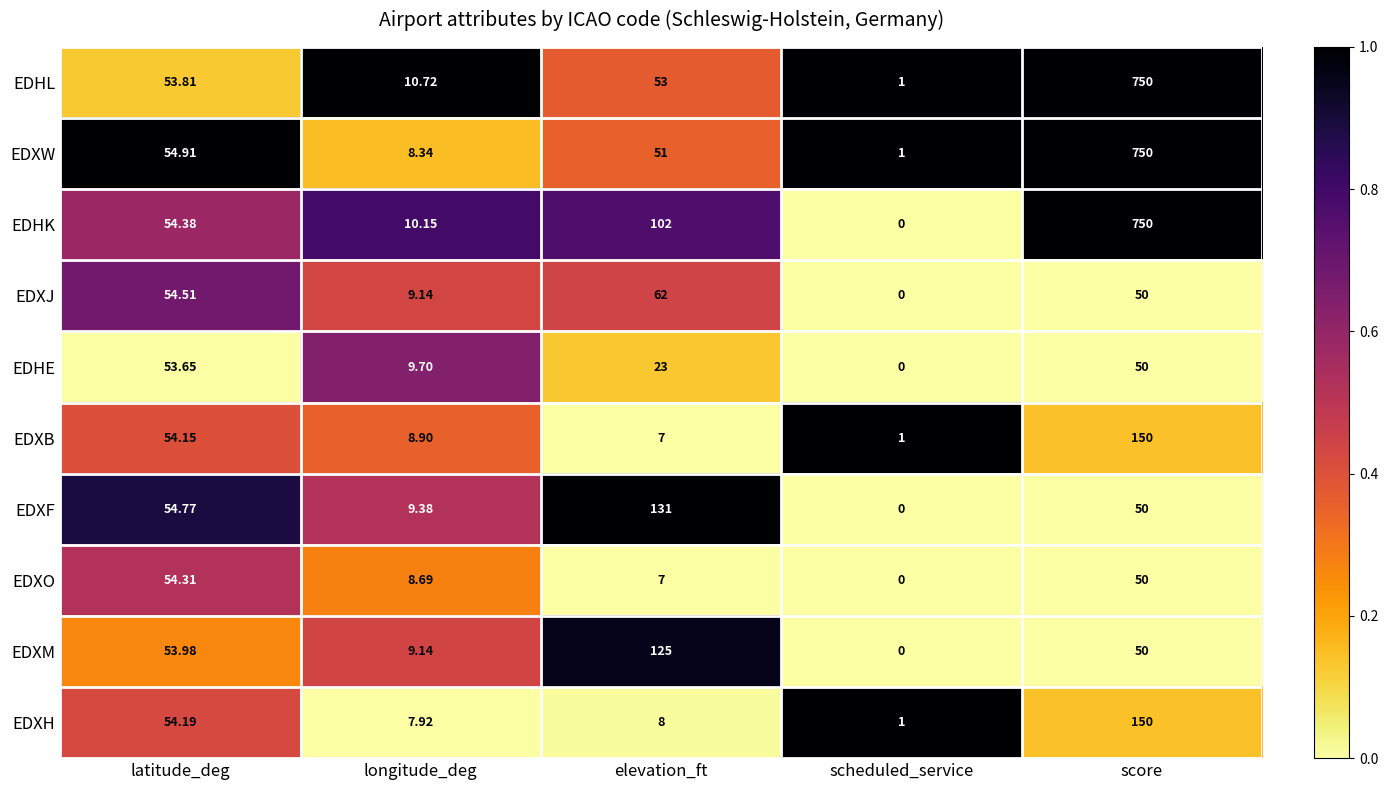

How many categories are shown in the chart?

5